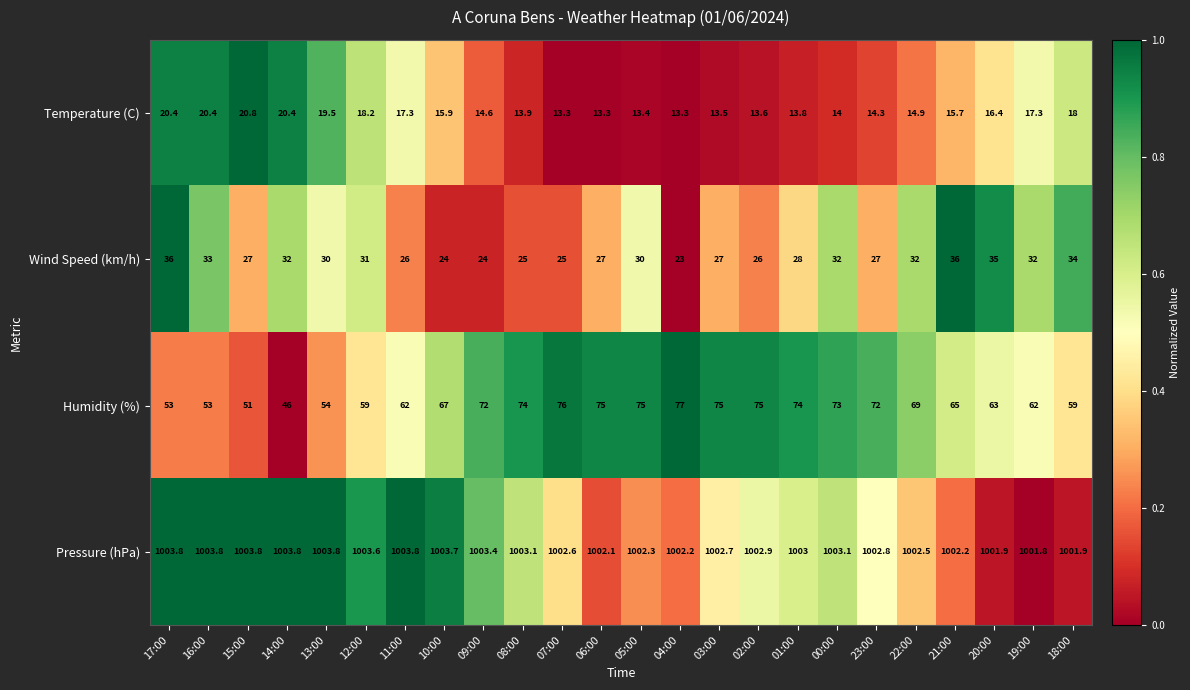

Which series changed the most between 21:00 and 18:00?

Humidity (%)